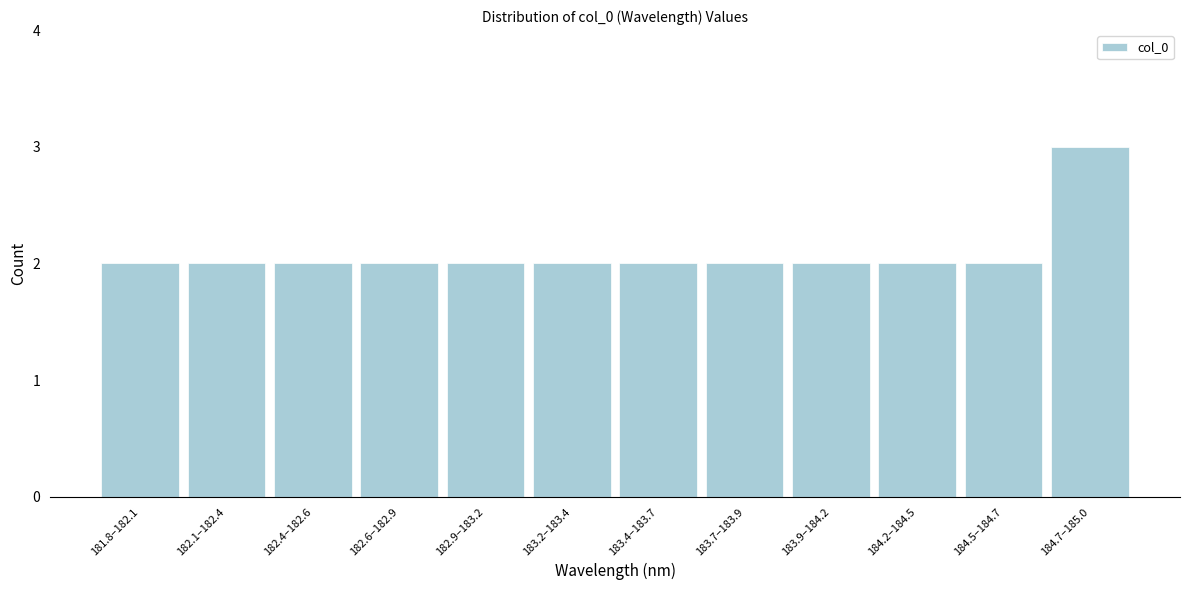

Reading right to left, list all the values displayed in this chart.

3	2	2	2	2	2	2	2	2	2	2	2